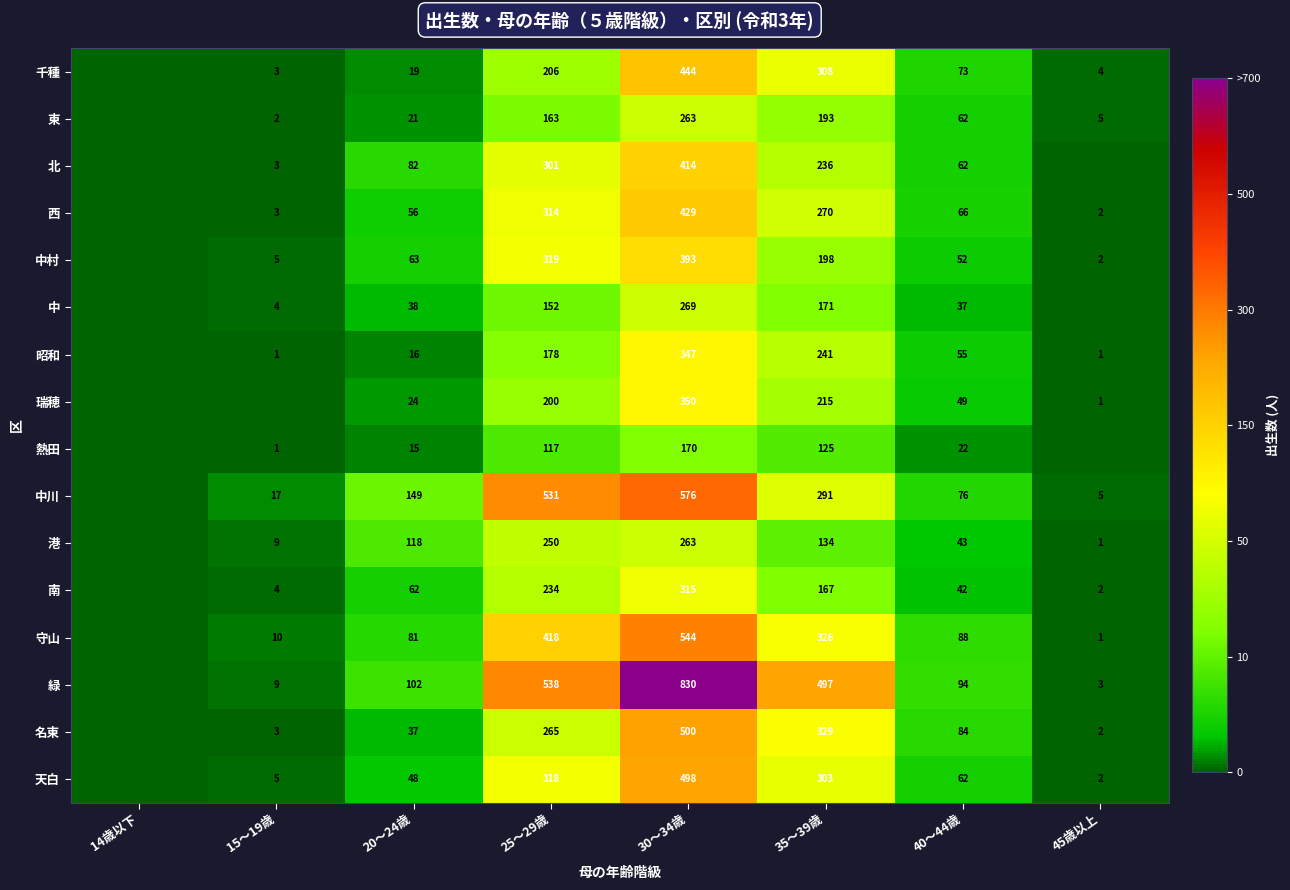

Is the value of 名東 at 35～39歳 greater than the value of 中村 at 15～19歳?

Yes